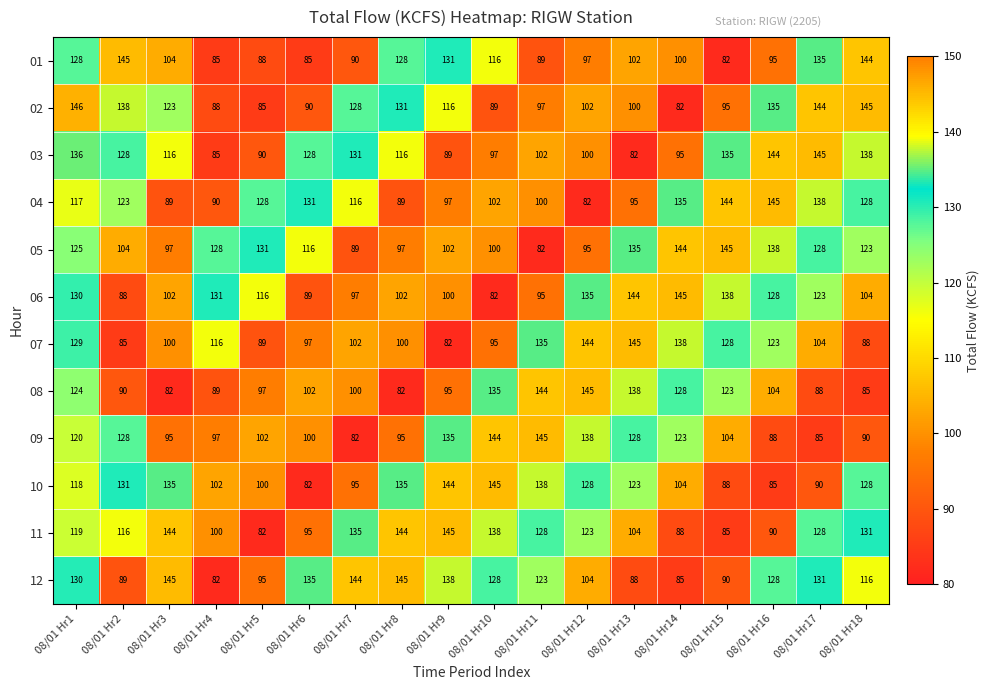

How many categories are shown in the chart?

18